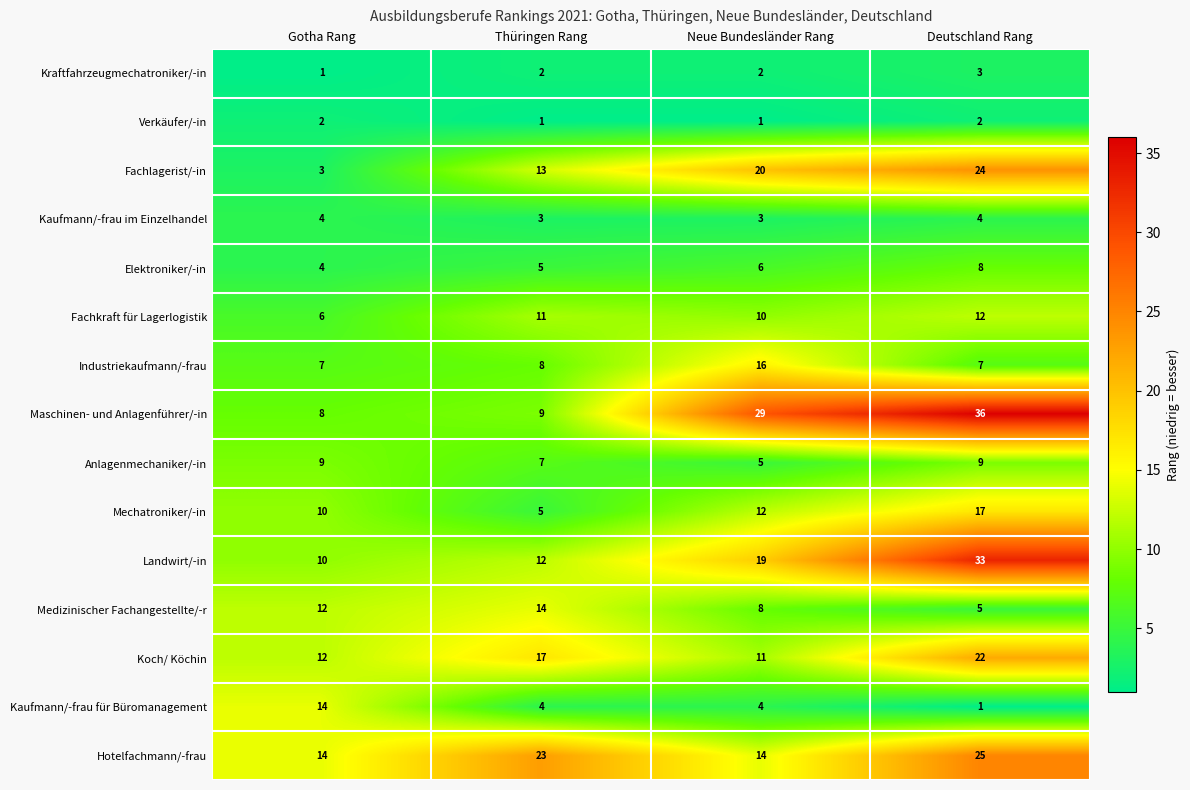

Is the value of Anlagenmechaniker/-in at Thüringen Rang greater than the value of Industriekaufmann/-frau at Thüringen Rang?

No